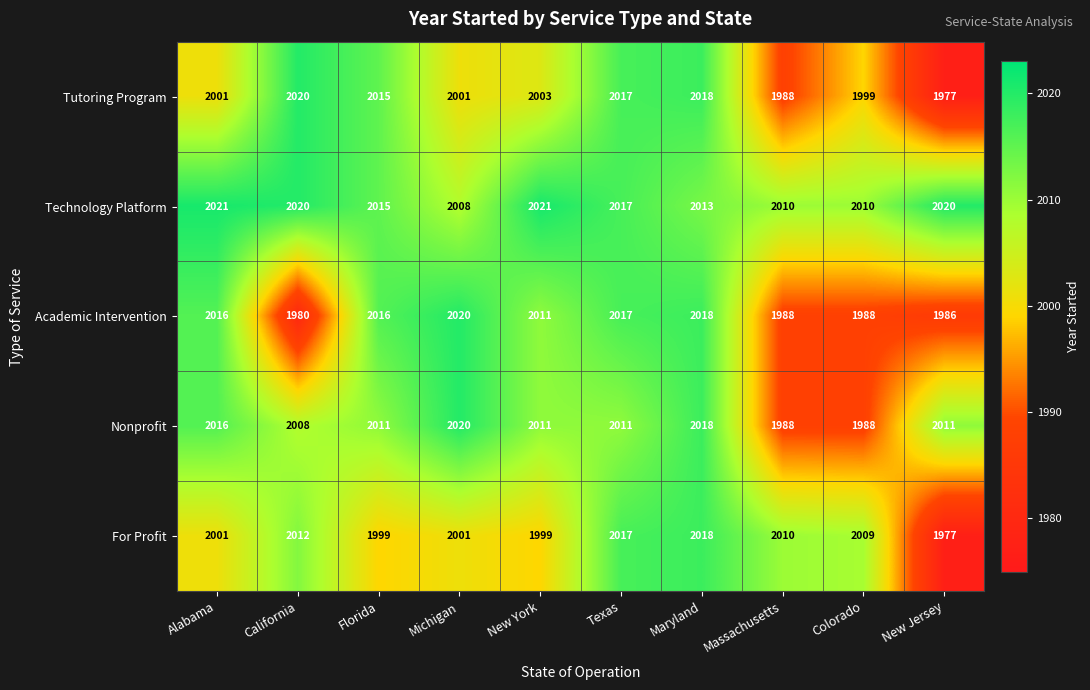

What is the greatest value displayed?

2021